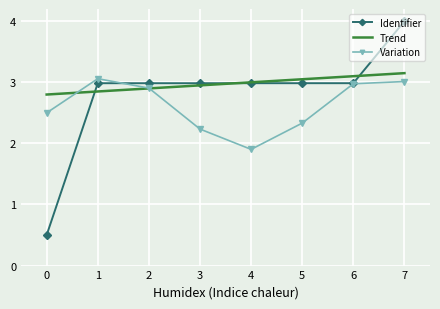

What is the sum of the Variation values at 7 and 5?

5.3